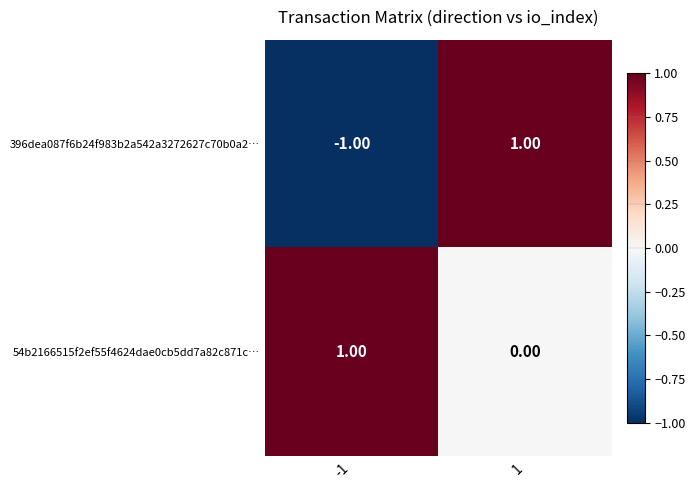

What is the greatest value displayed?

1